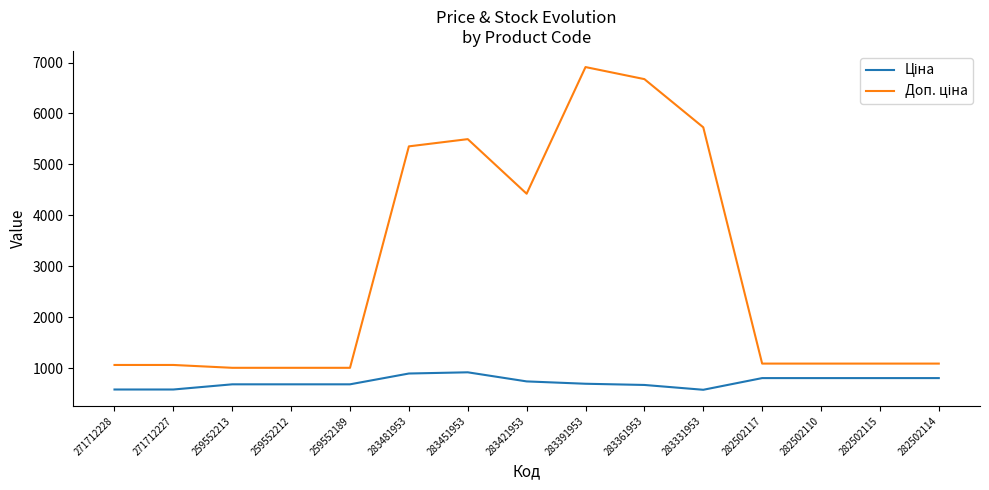

What is the spread (max minus min) of values at 282502110?

284.9